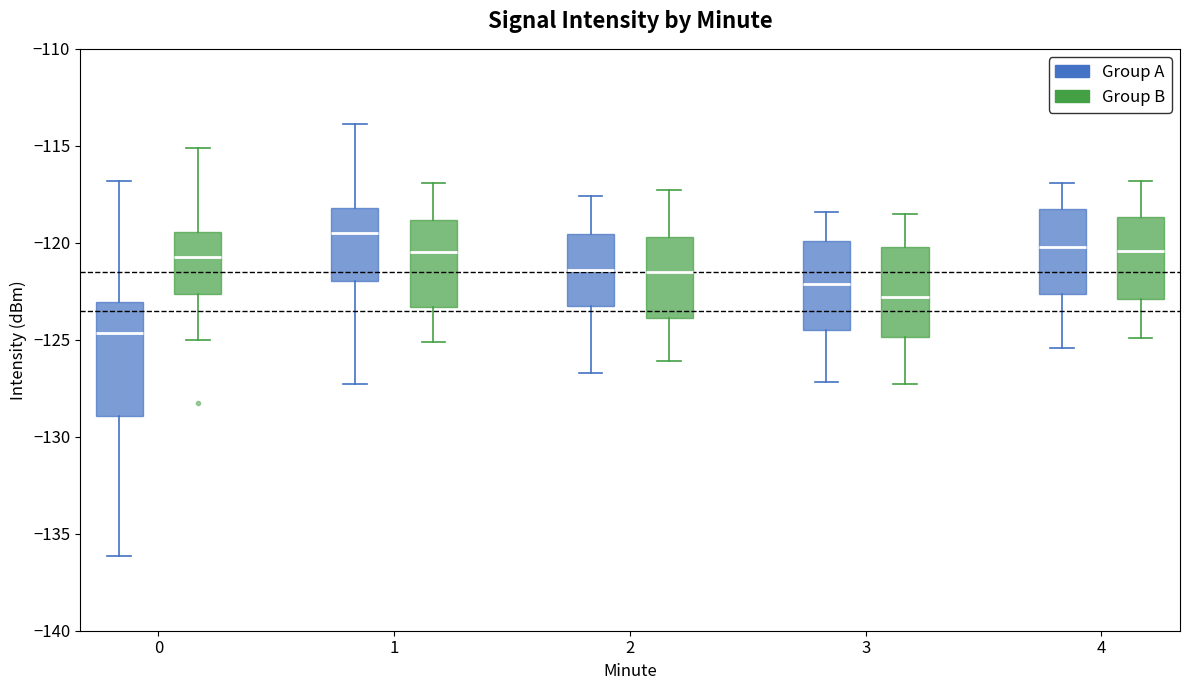

Reading left to right, read every box against the y-axis: the position of its median line, the range the box covers, and the ends of its whiskers. The values are not printed on the chart, so give them approximately, as read against the axis.

0 (Group A): median -124.5, box -129.0 to -123.0, whiskers -136.0 to -117.0
0 (Group B): median -121.0, box -122.5 to -119.5, whiskers -125.0 to -115.0
1 (Group A): median -119.5, box -122.0 to -118.0, whiskers -127.5 to -114.0
1 (Group B): median -120.5, box -123.5 to -119.0, whiskers -125.0 to -117.0
2 (Group A): median -121.5, box -123.0 to -119.5, whiskers -126.5 to -117.5
2 (Group B): median -121.5, box -124.0 to -119.5, whiskers -126.0 to -117.5
3 (Group A): median -122.0, box -124.5 to -120.0, whiskers -127.0 to -118.5
3 (Group B): median -123.0, box -125.0 to -120.0, whiskers -127.5 to -118.5
4 (Group A): median -120.0, box -122.5 to -118.0, whiskers -125.5 to -117.0
4 (Group B): median -120.5, box -123.0 to -118.5, whiskers -125.0 to -117.0